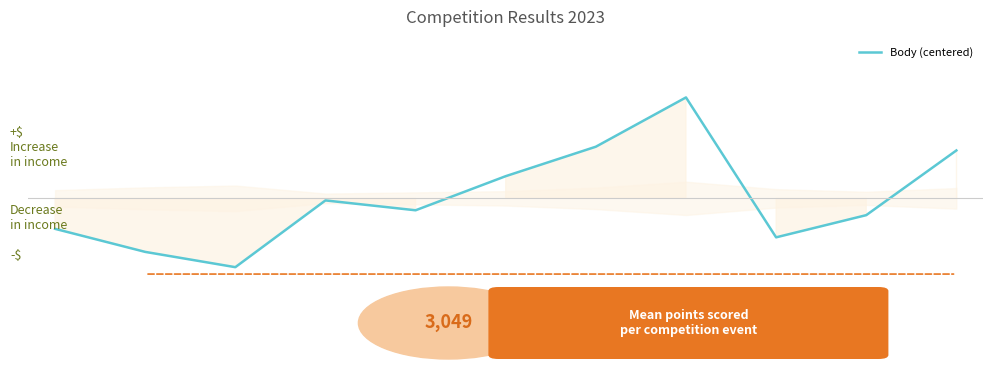

Is this an area chart (filled region under the line)?

Yes